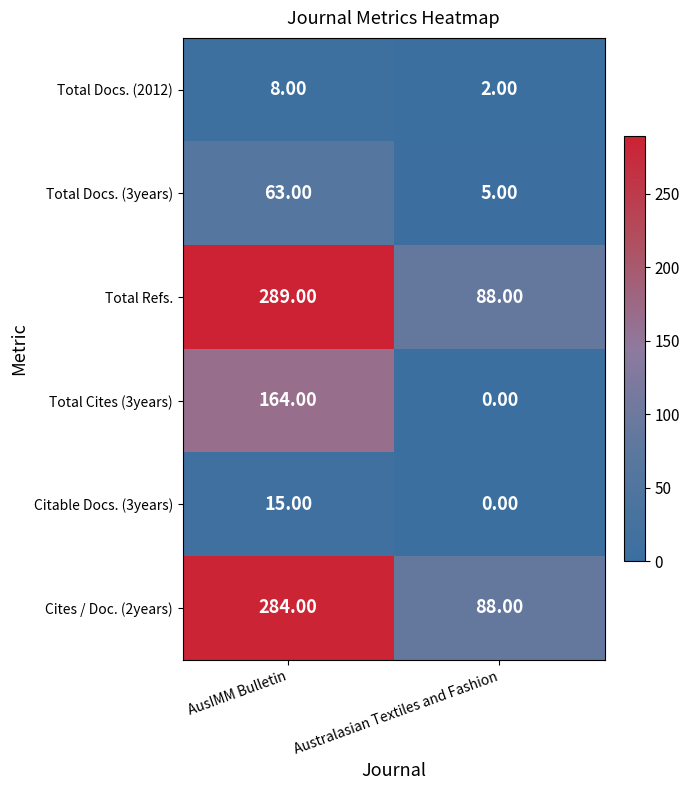

What is the total value across all series at Australasian Textiles and Fashion?

183